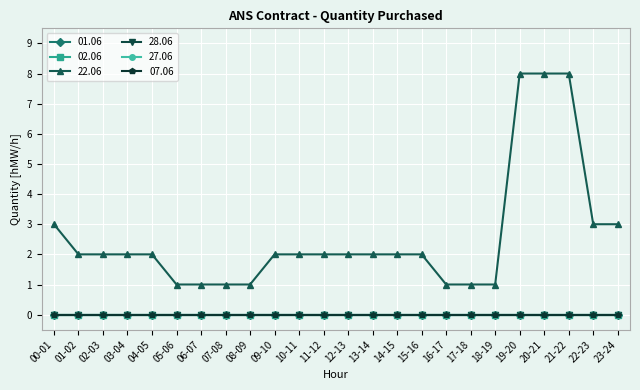

How many lines are shown in the chart?

6